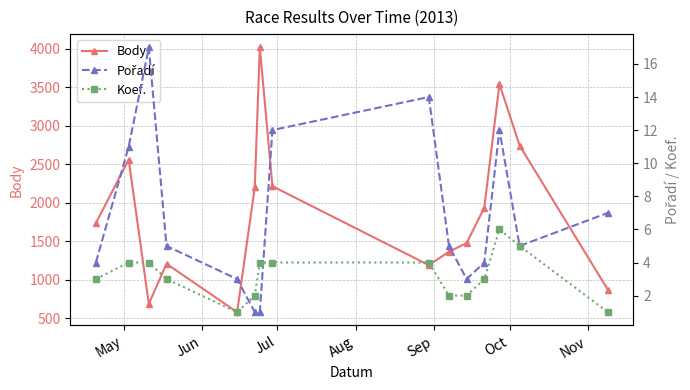

Which series has the largest total across all categories?

Body